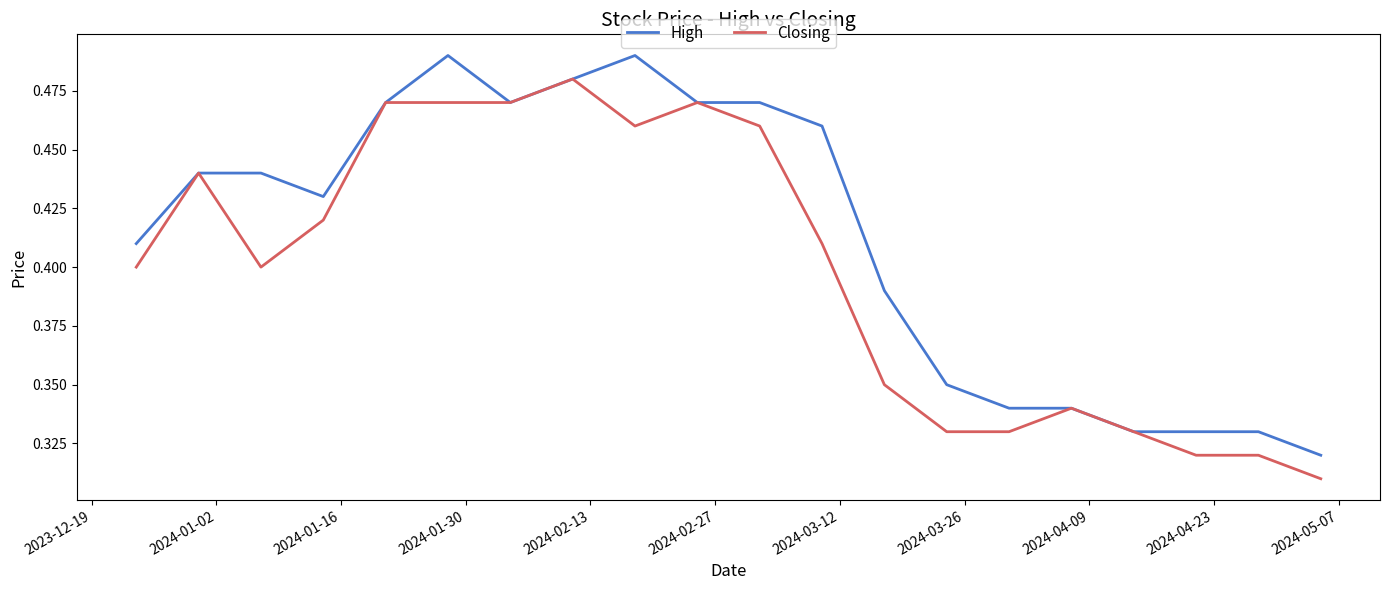

Which series has the largest total across all categories?

High